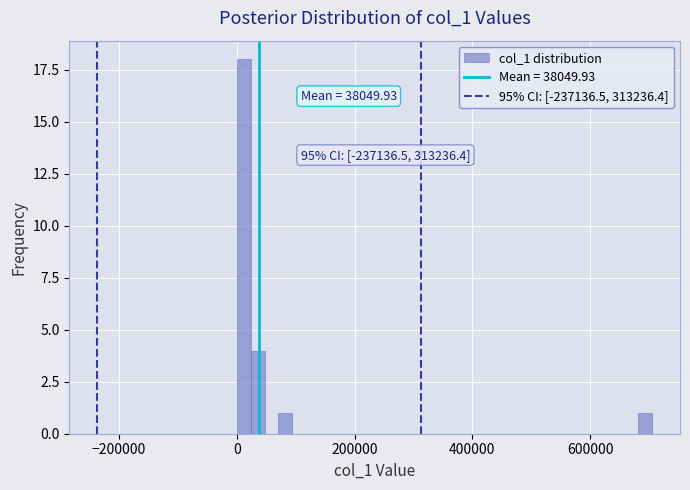

Read against the x-axis, roughly where is the centre of the tallest bar?

20000